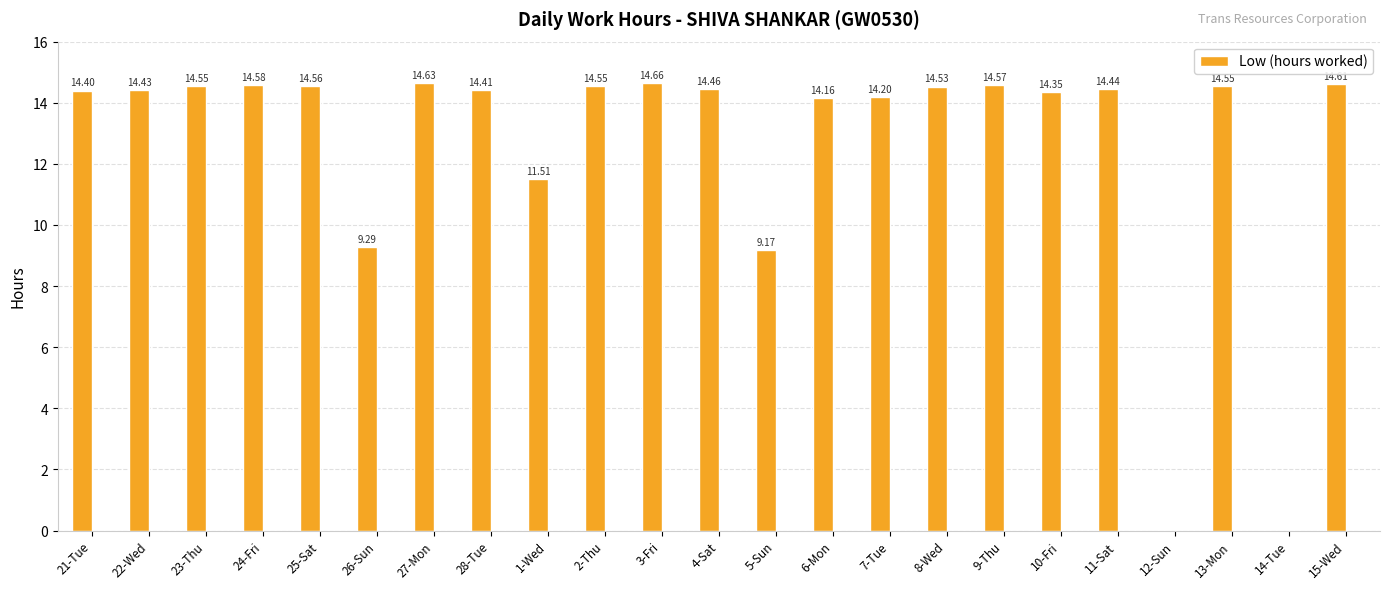

What is the sum of all values?

290.6